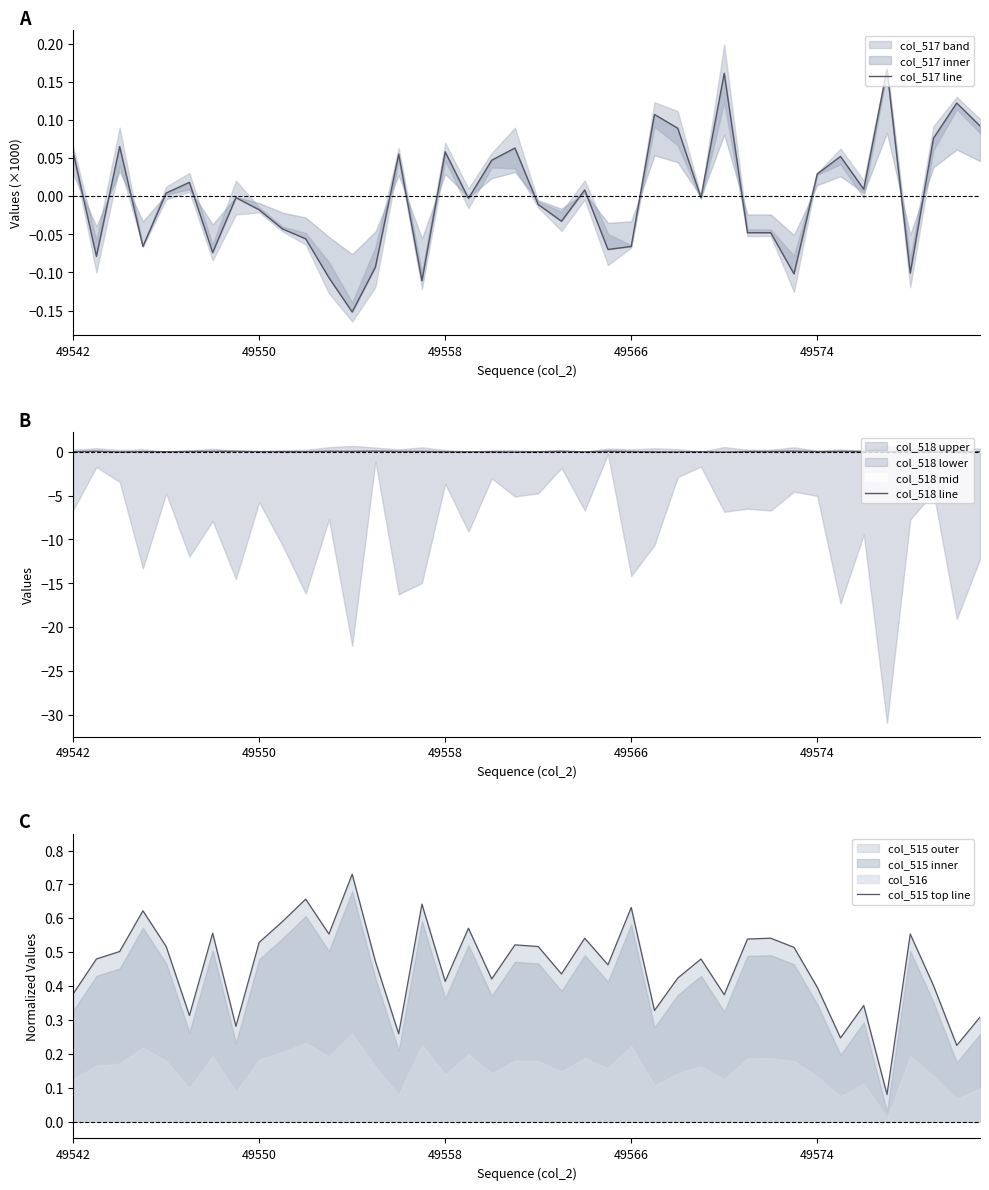

At which label does col_518 line reach its peak?

13